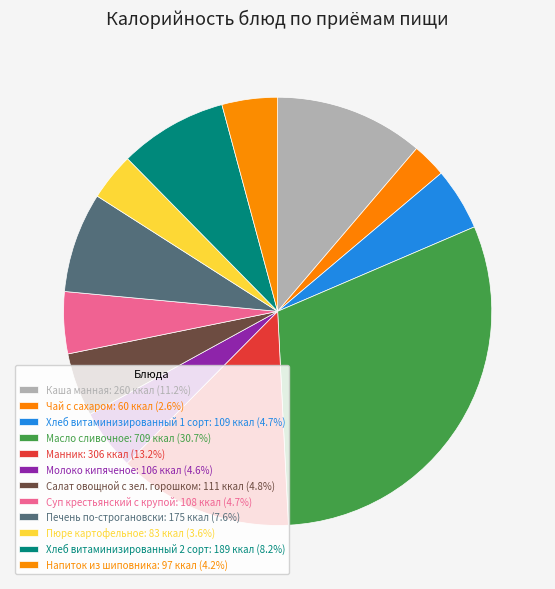

How many slices are in this pie chart?

12